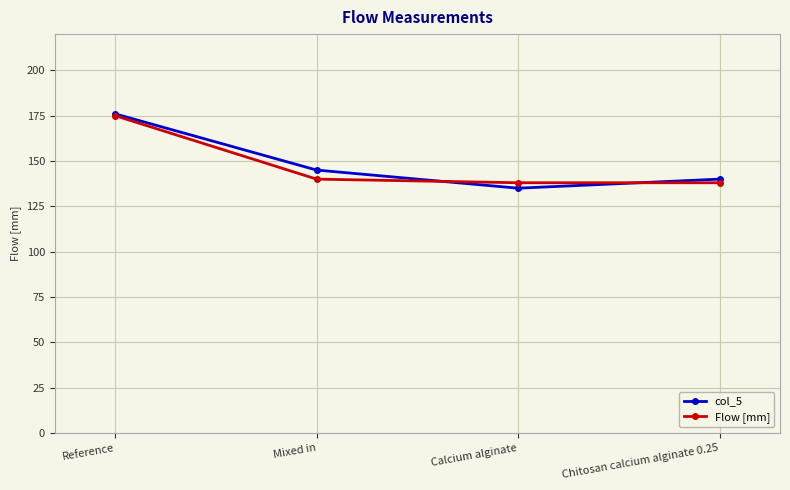

Is the value of col_5 at Chitosan calcium alginate 0.25 greater than the value of Flow [mm] at Reference?

No